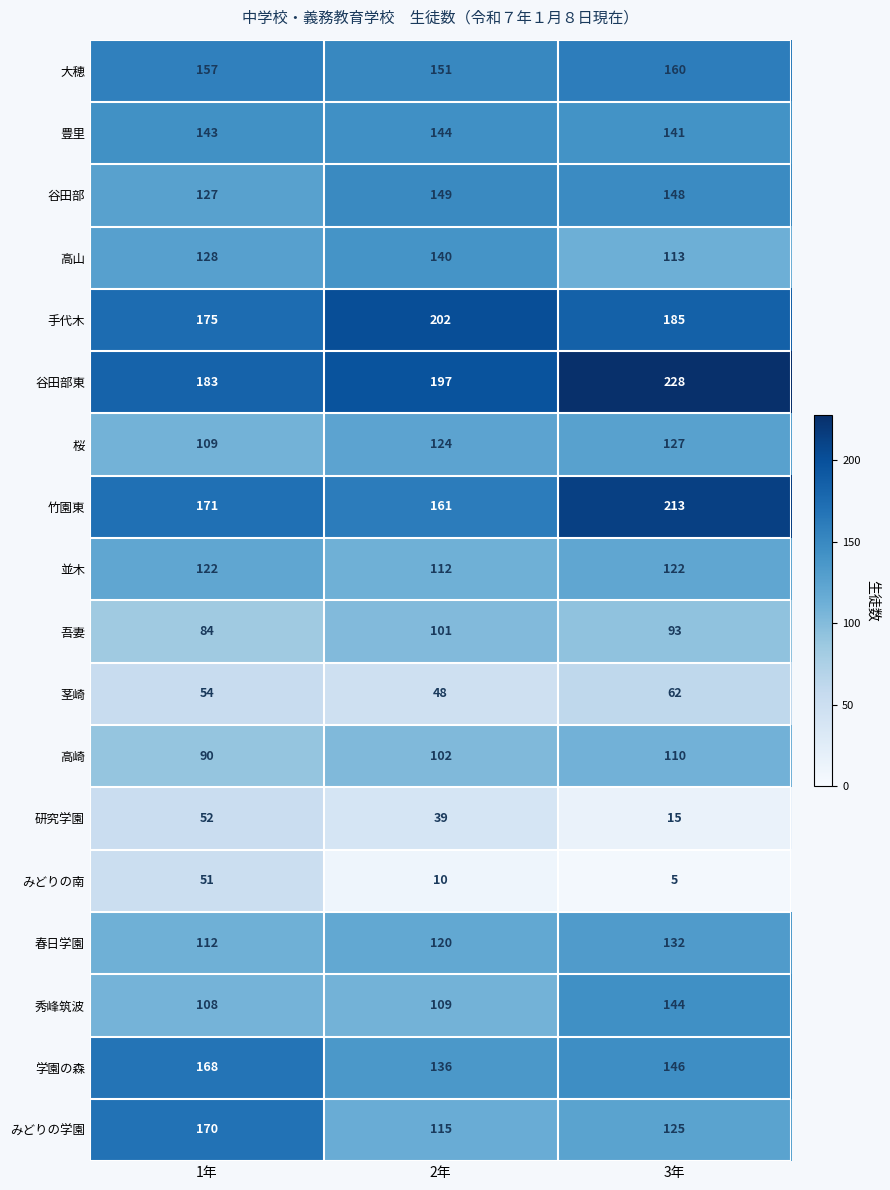

Count the 高山 values in the range 113 to 140.

3